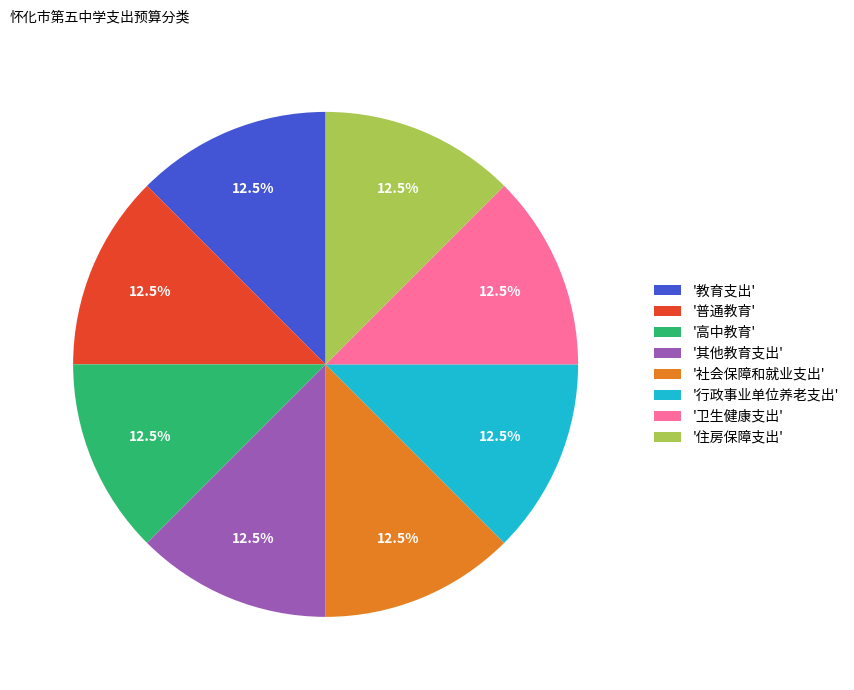

Is there any slice that represents more than half of the pie?

No